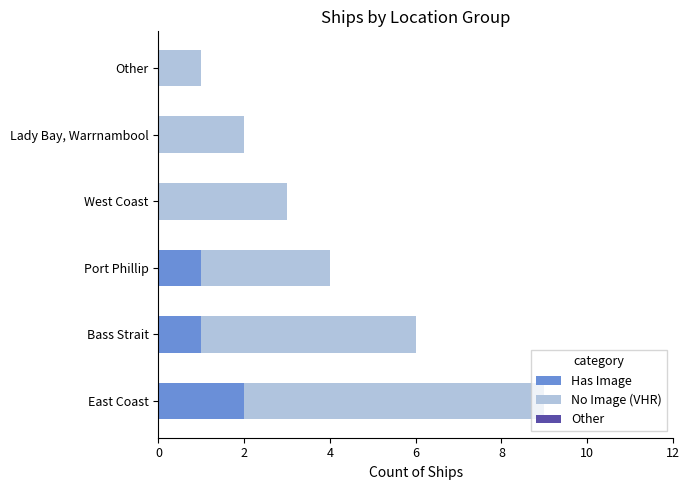

The Has Image series shows 0 at West Coast. True or false?

True